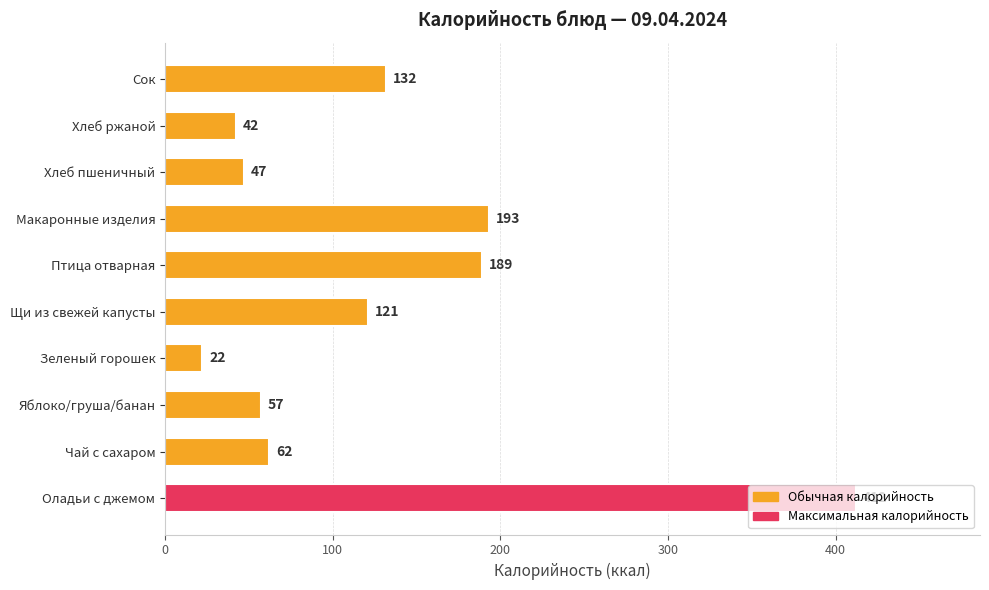

Between Оладьи с джемом and Макаронные изделия, which is larger?

Оладьи с джемом